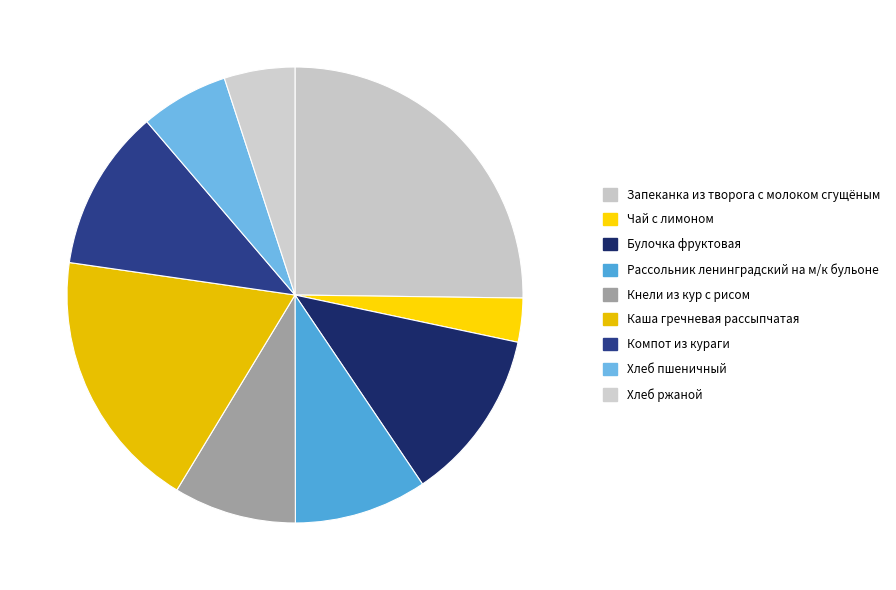

How many slices are in this pie chart?

9